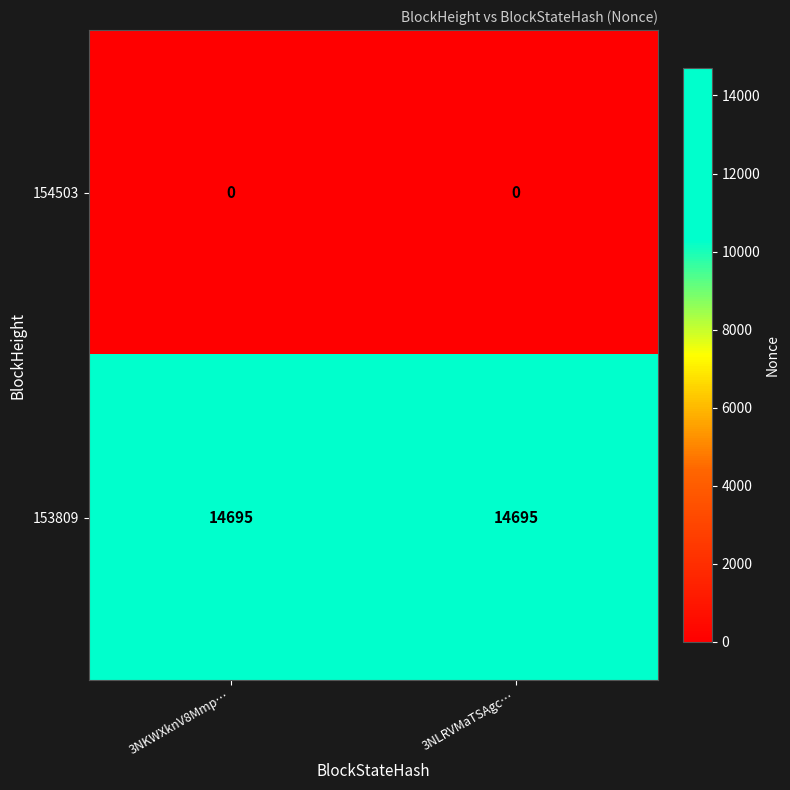

Reading left to right, what are all the values shown in this chart?

154503: 3NKWXknV8Mmp…=0	3NLRVMaTSAgc…=0
153809: 3NKWXknV8Mmp…=14695	3NLRVMaTSAgc…=14695